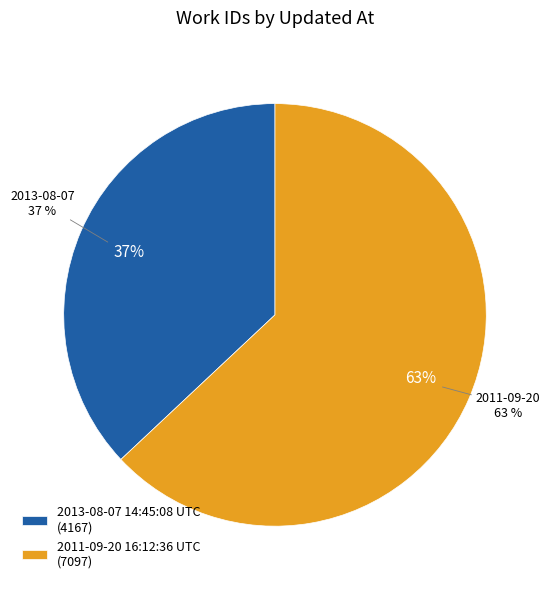

Approximately how many times larger is the value at 2013-08-07 14:45:08 UTC compared to 2011-09-20 16:12:36 UTC?

0.6